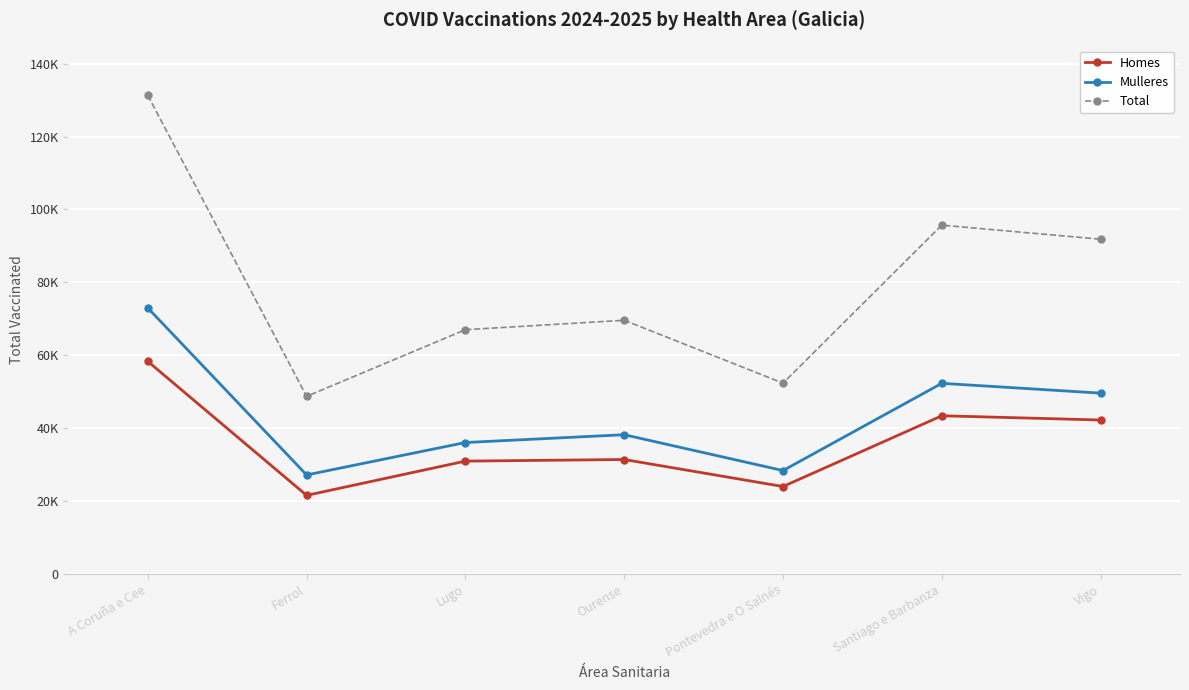

True or false: Mulleres and Total cross at least once.

False